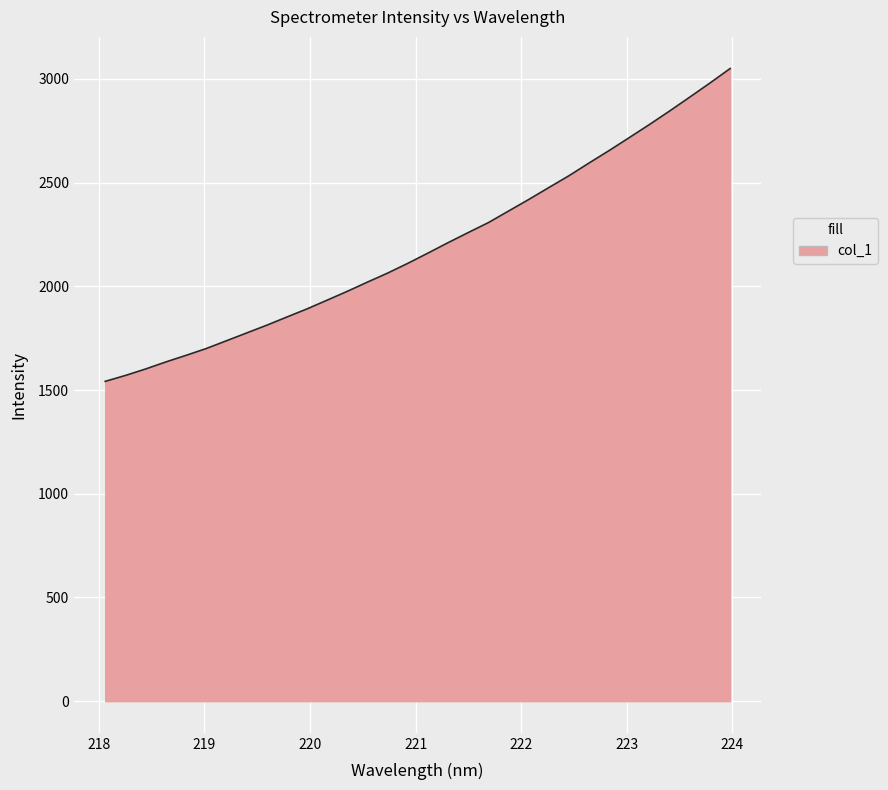

What is the maximum value shown in the chart?

3050.2